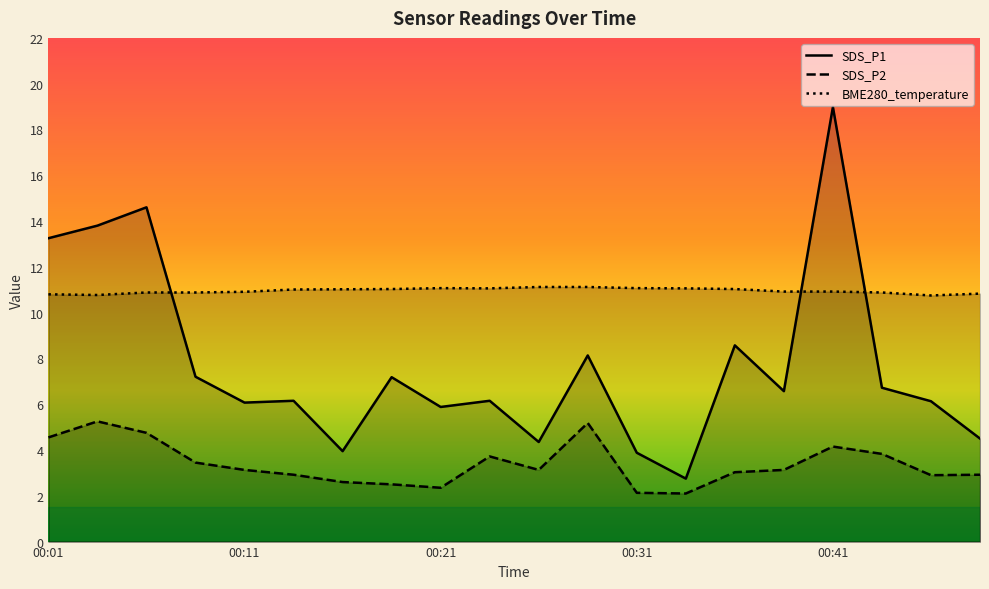

Between 5 and 19, which is larger?

5